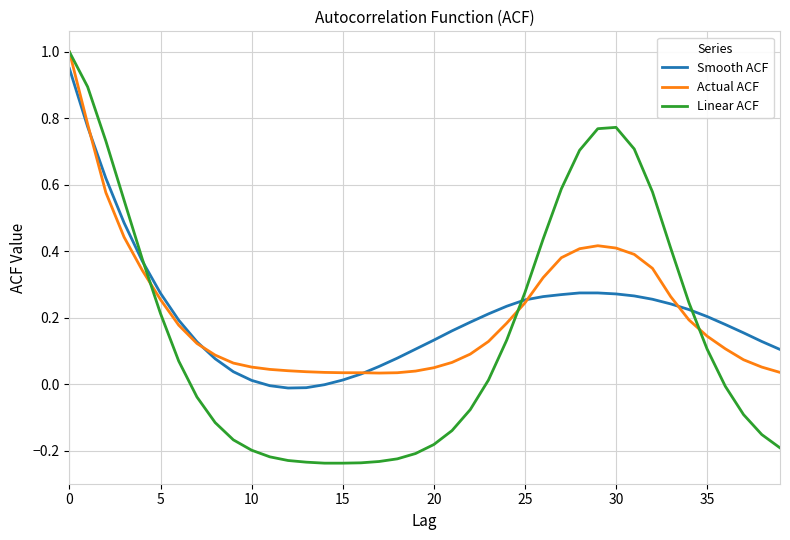

How many negative values does the Linear ACF series have?

20